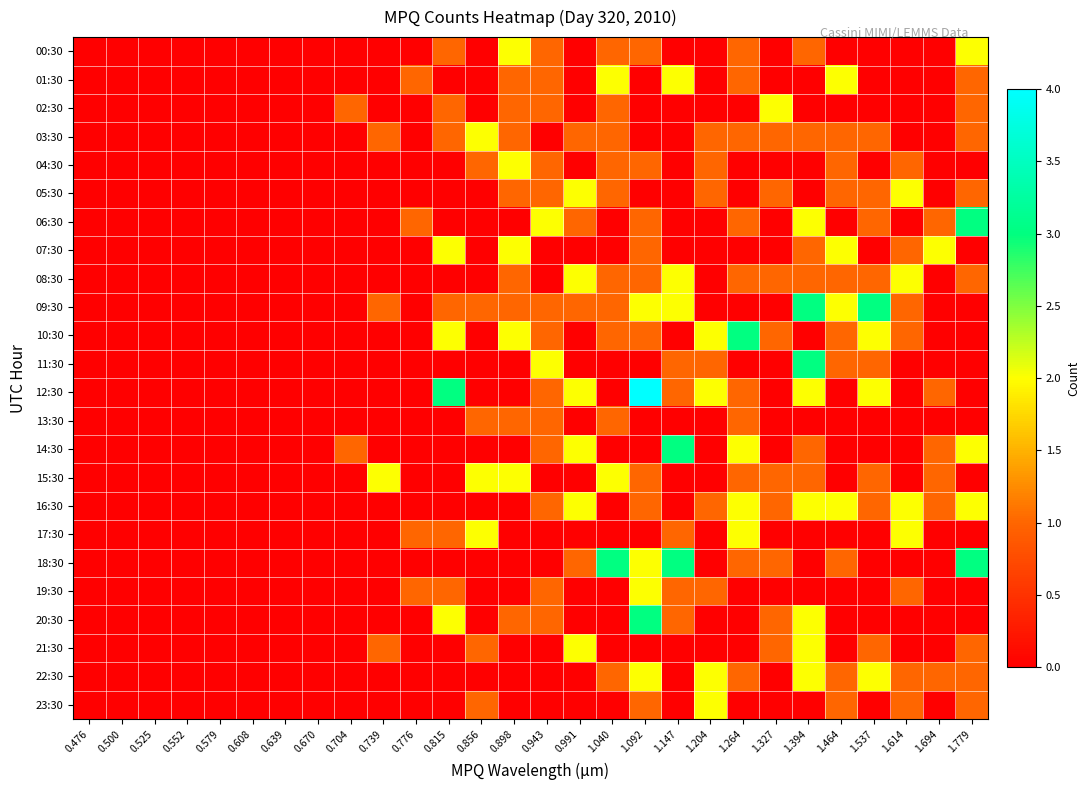

Which series has the largest range (max minus min)?

12:30